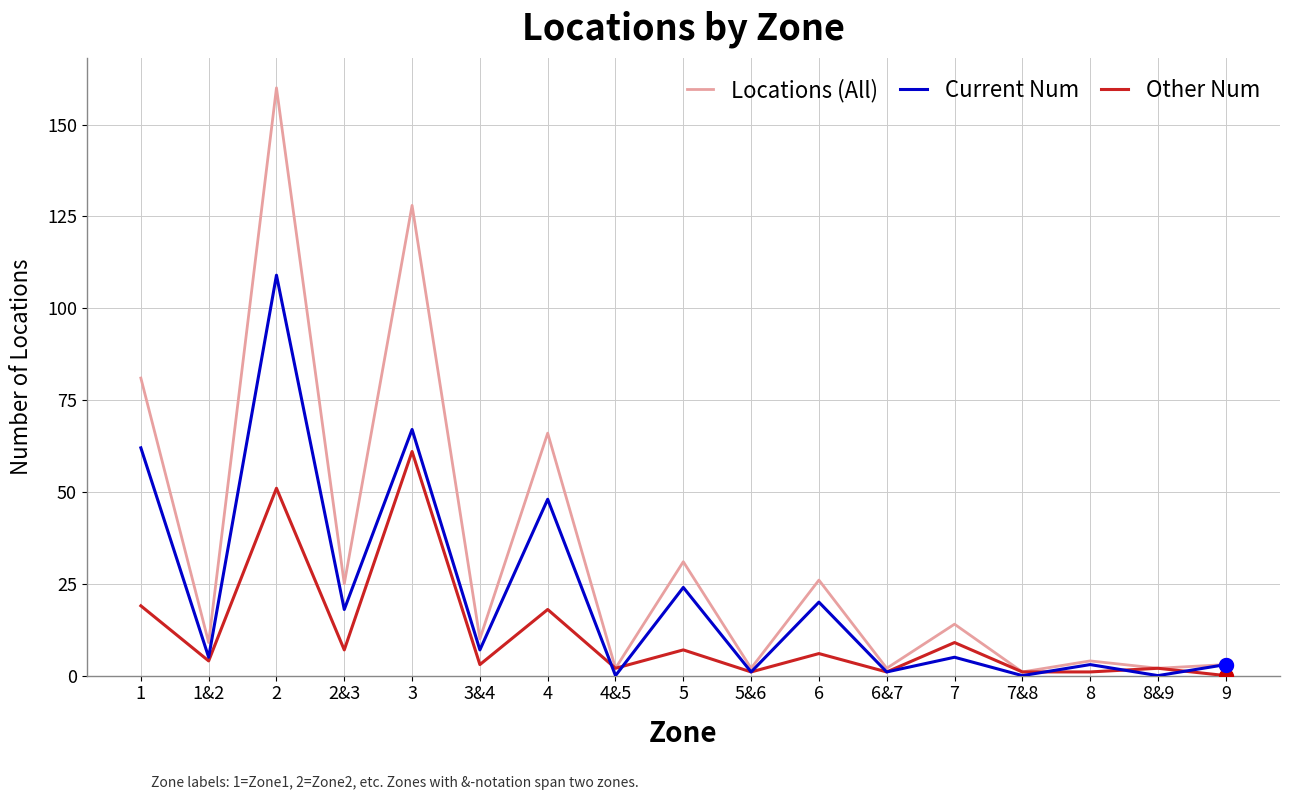

Which series changed the most between 2&3 and 4&5?

Locations (All)